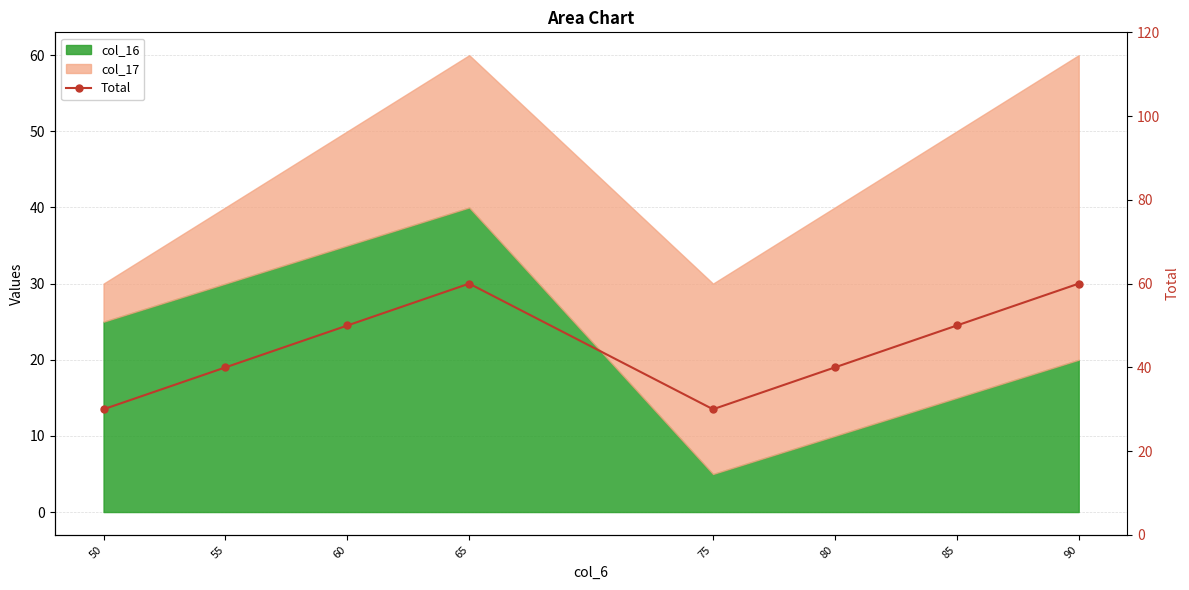

Does the chart have visible grid lines?

Yes